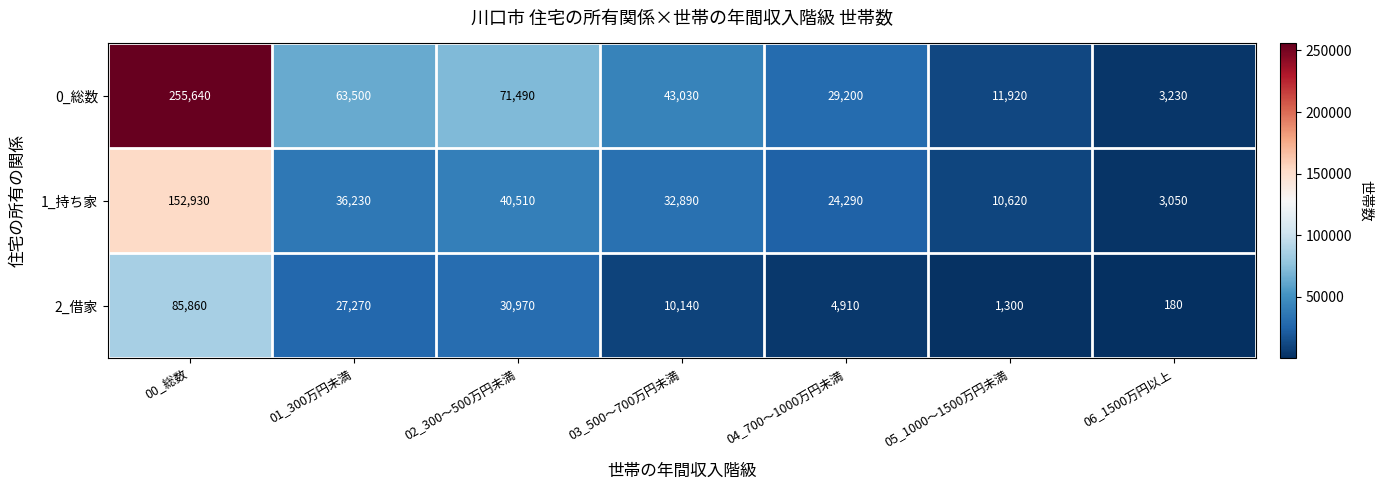

Reading left to right, extract all data points from this chart.

0_総数: 255640	63500	71490	43030	29200	11920	3230
1_持ち家: 152930	36230	40510	32890	24290	10620	3050
2_借家: 85860	27270	30970	10140	4910	1300	180